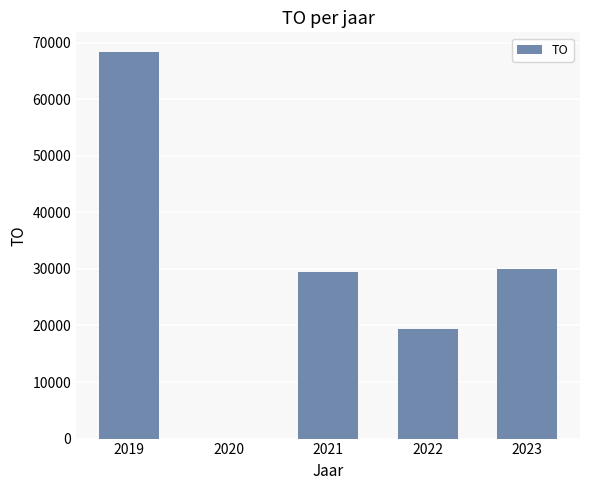

Are the bars grouped side by side (vs. stacked)?

No